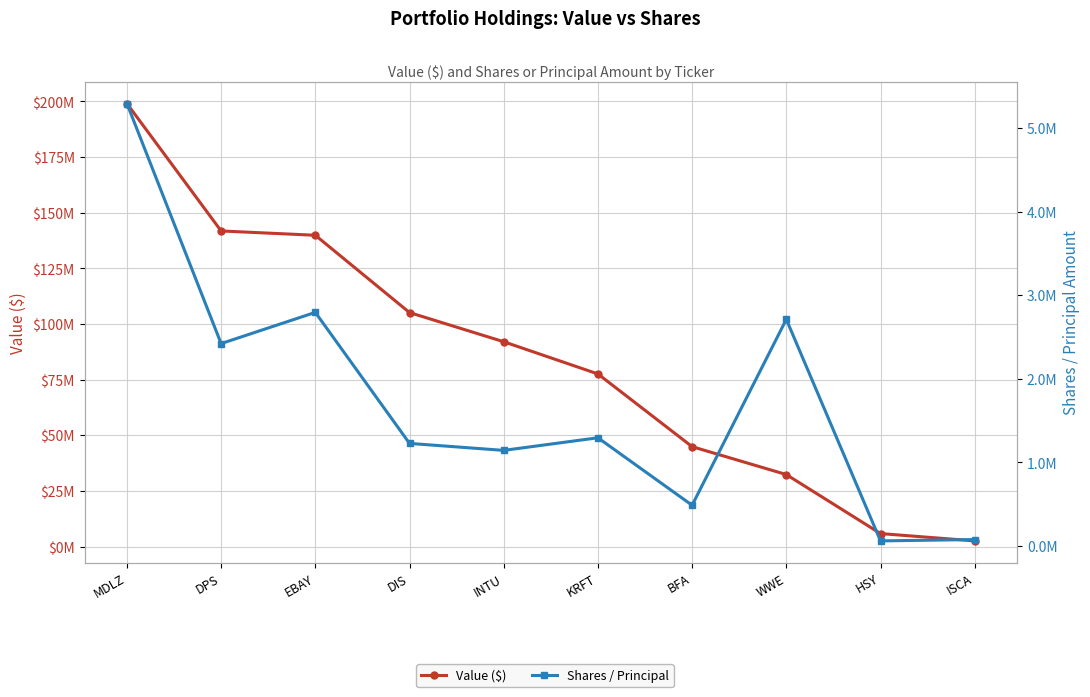

Where is the first local maximum for Shares / Principal?

EBAY